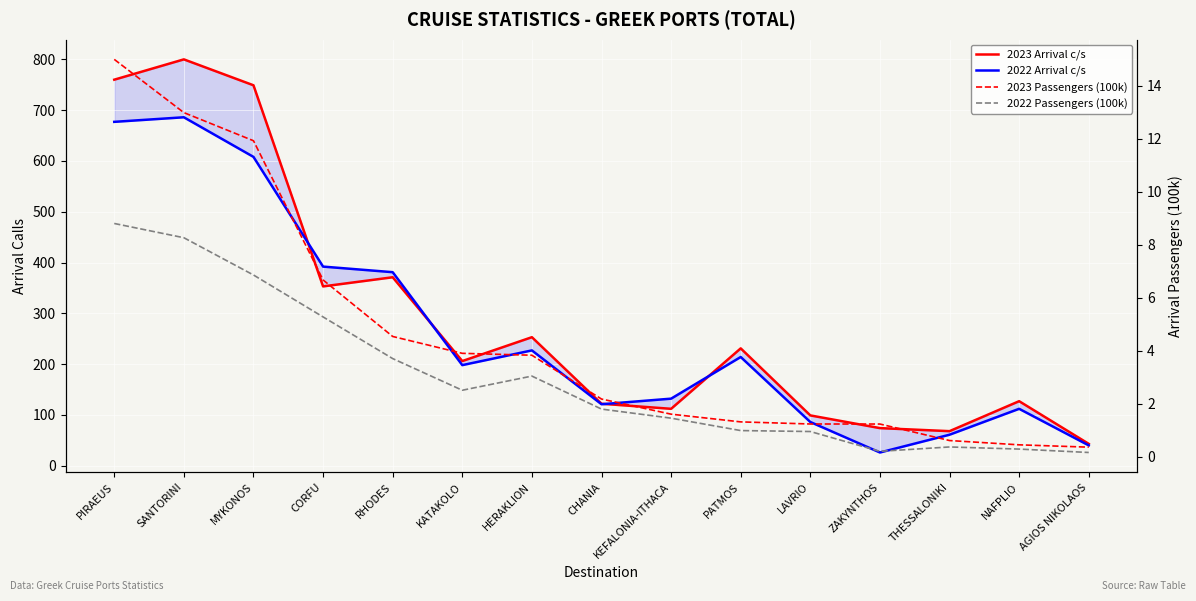

Between RHODES and MYKONOS, which is larger?

MYKONOS